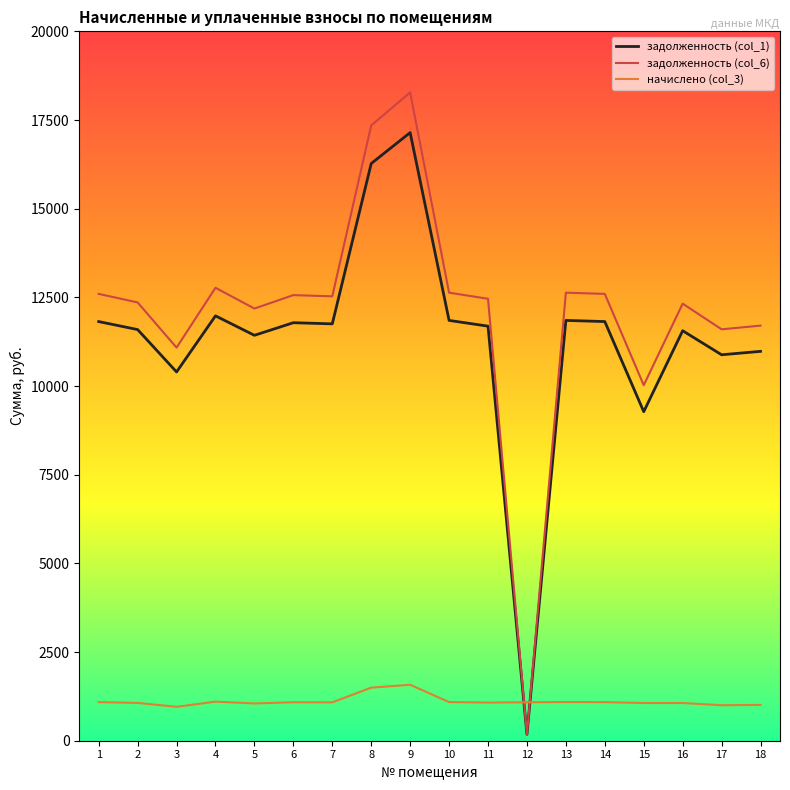

At which category does задолженность (col_6) reach its first local valley?

3